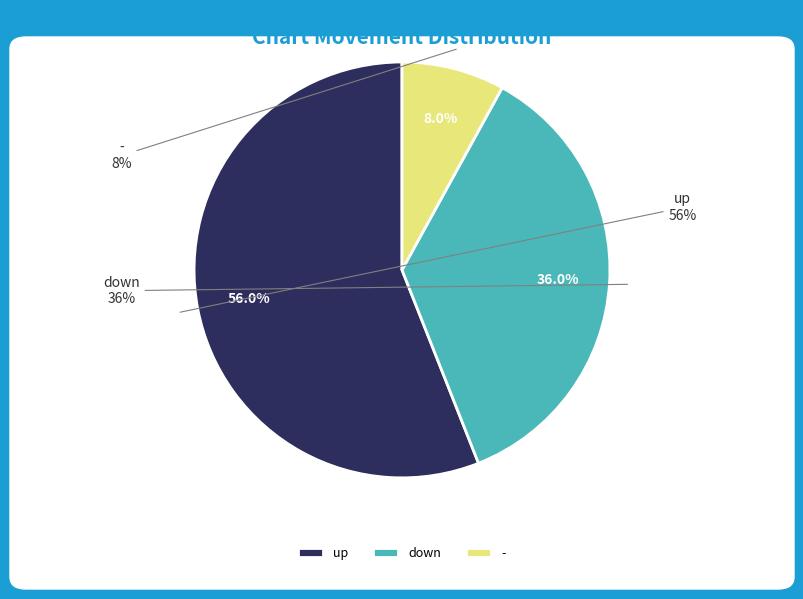

What percentage is the down slice, to the nearest percent?

36%